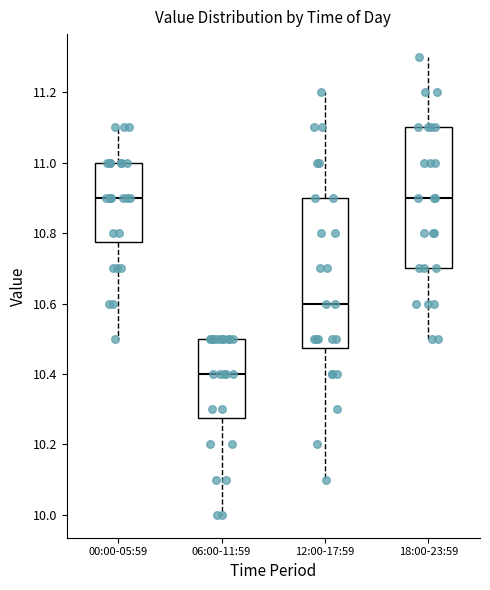

Reading left to right, read every box against the y-axis: the position of its median line, the range the box covers, and the ends of its whiskers. The values are not printed on the chart, so give them approximately, as read against the axis.

00:00-05:59: median 10.90, box 10.78 to 11.00, whiskers 10.50 to 11.10
06:00-11:59: median 10.40, box 10.28 to 10.50, whiskers 10.00 to 10.50
12:00-17:59: median 10.60, box 10.48 to 10.90, whiskers 10.10 to 11.20
18:00-23:59: median 10.90, box 10.70 to 11.10, whiskers 10.50 to 11.30